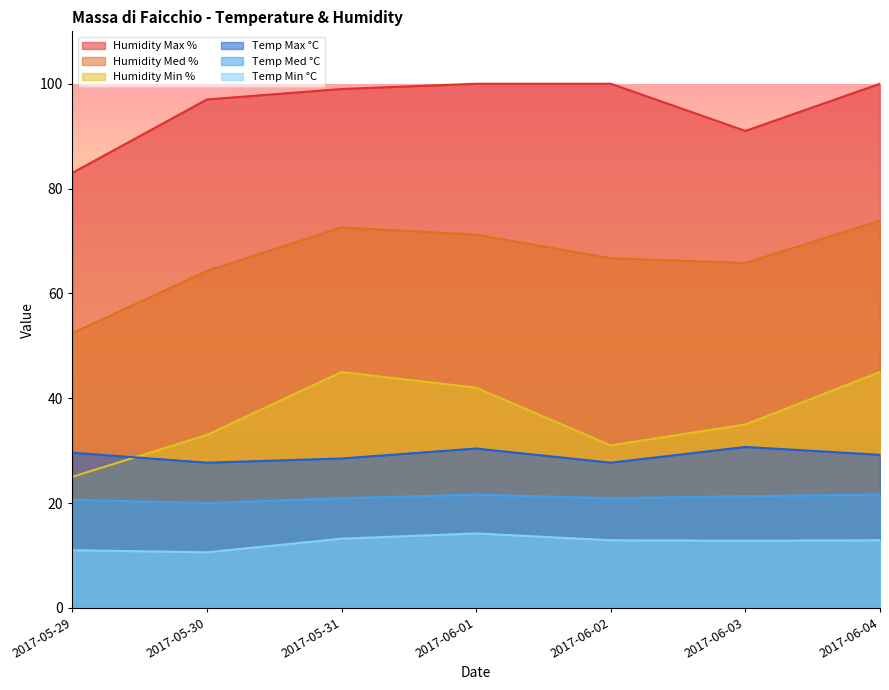

Which series has the largest total across all categories?

Humidity Max %